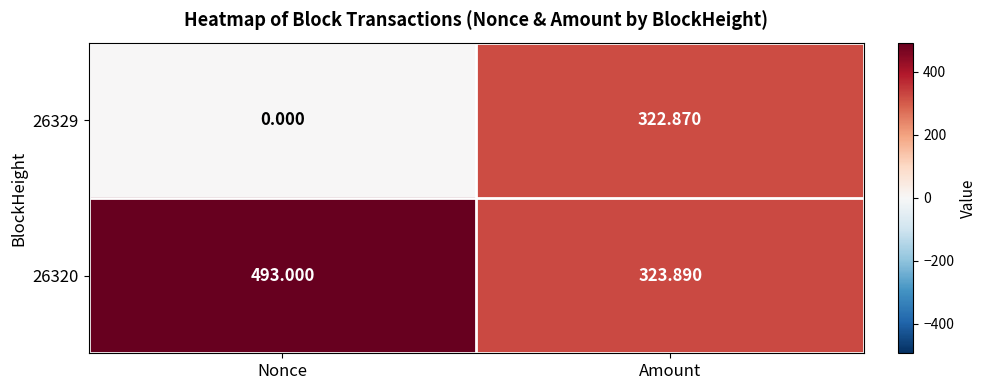

Is the value of 26320 at Nonce greater than the value of 26329 at Nonce?

Yes